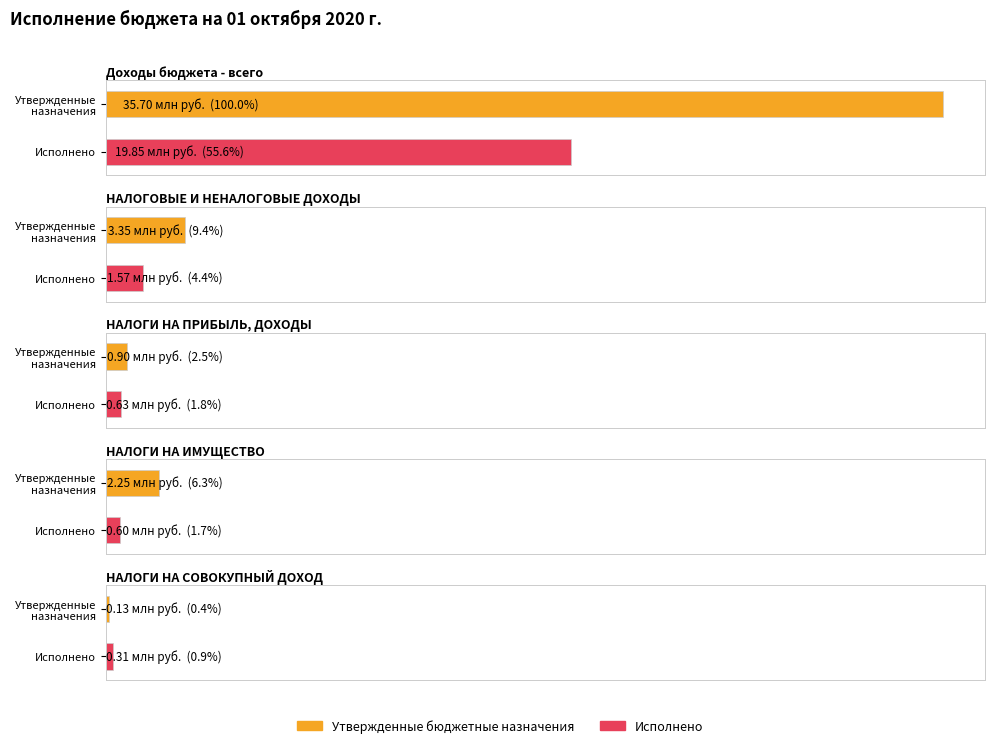

Is the value of Исполнено at НАЛОГОВЫЕ И НЕНАЛОГОВЫЕ ДОХОДЫ greater than the value of Утвержденные бюджетные назначения at Доходы бюджета - всего?

No